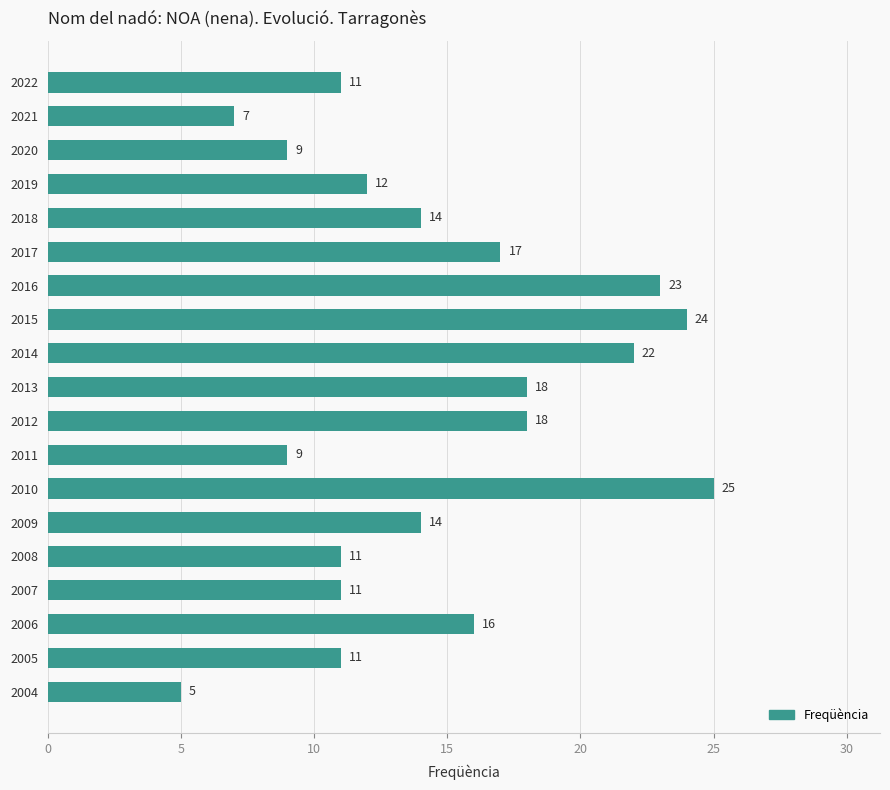

What is the difference between the second highest and second lowest values?

17